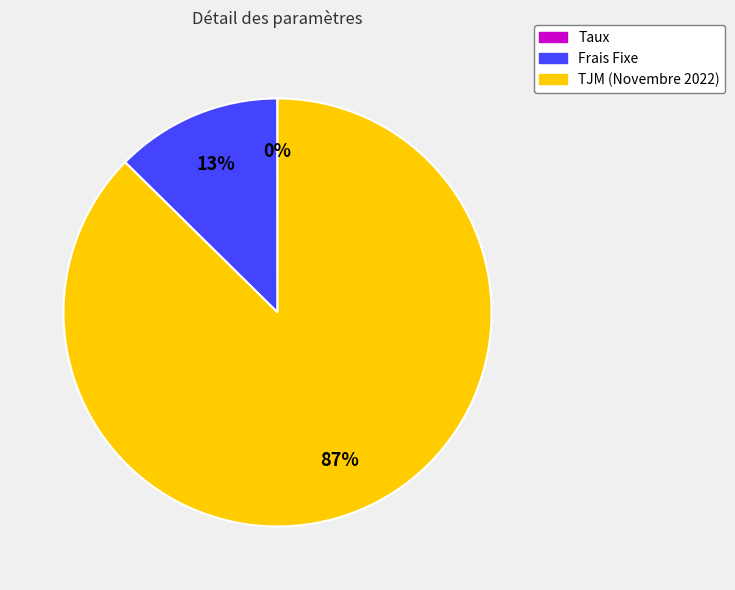

Is the sum of Frais Fixe and TJM (Novembre 2022) greater than half?

Yes